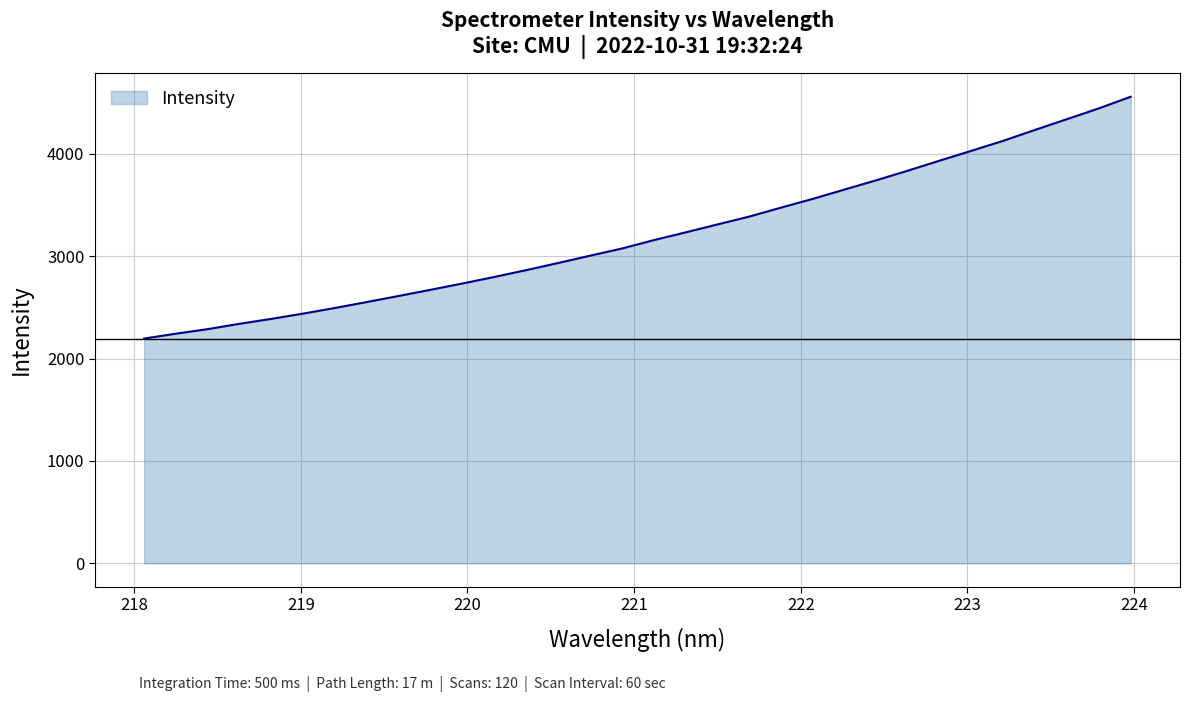

What is the difference between the maximum and minimum values?

2361.8